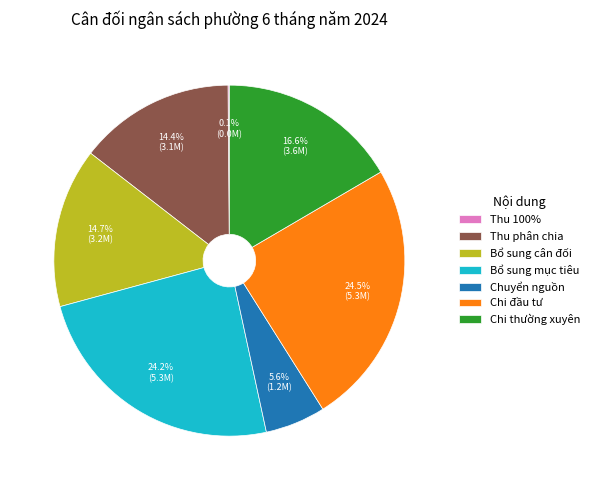

What percentage is NOT represented by Bổ sung cân đối?

85.3%